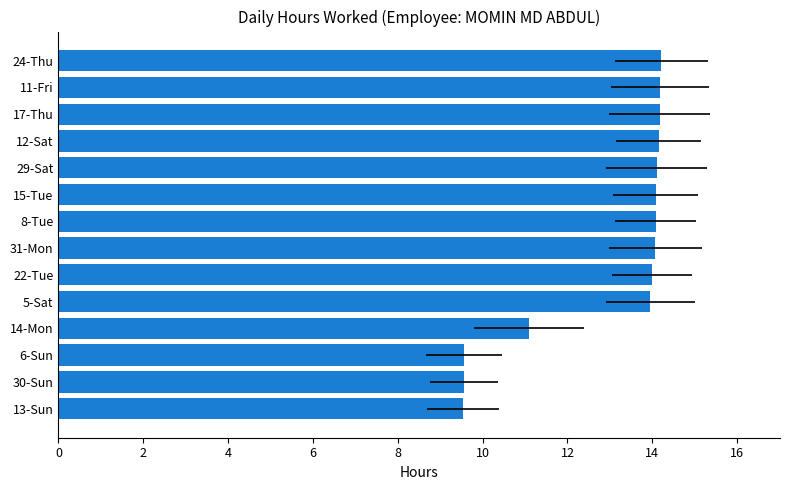

What is the approximate value at 8-Tue?

14.1